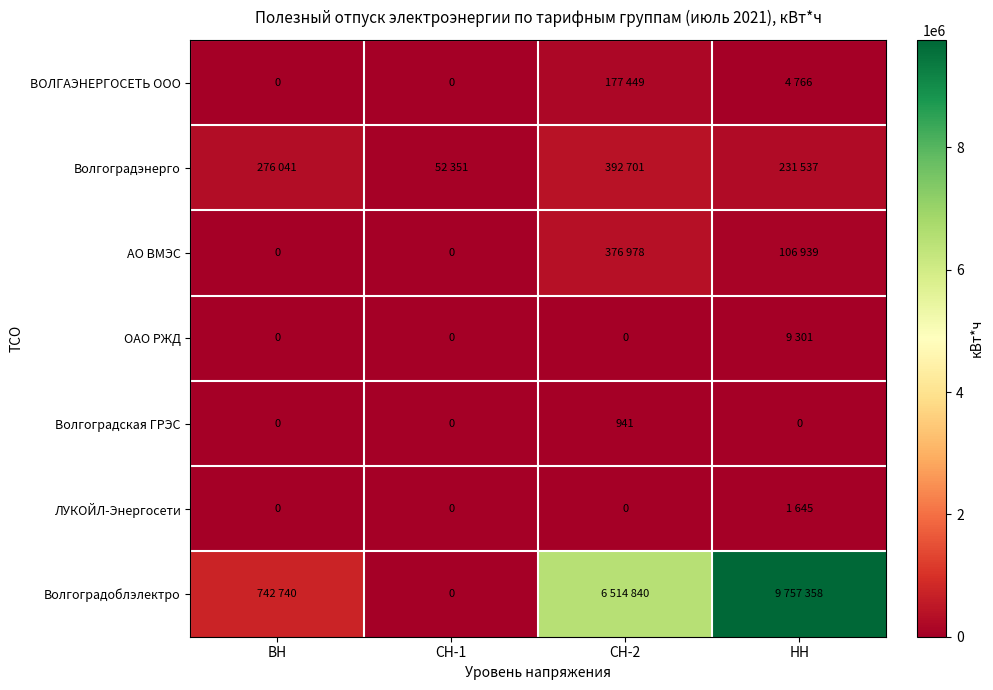

At how many categories does at least one series exceed 7650013?

1